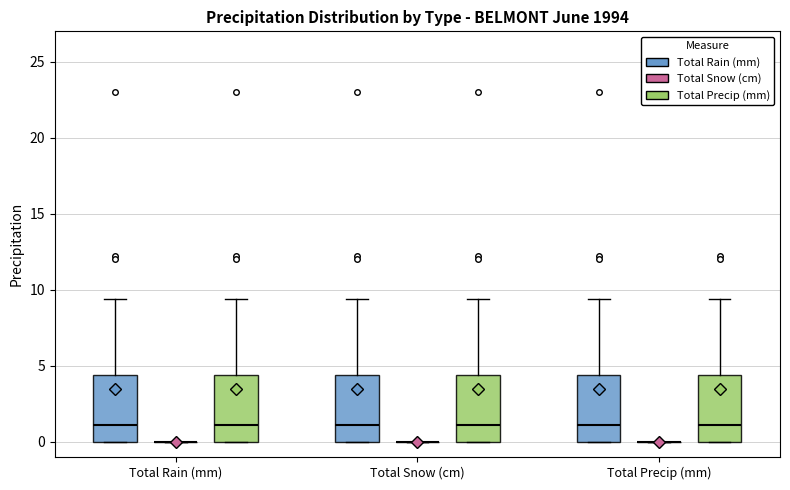

Reading left to right, transcribe this box plot: for each box, give where its median line is, the range the box spans, and where its two whiskers end, as read against the y-axis. The values are not printed on the chart, so give them approximately, as read against the axis.

Total Rain (mm) (Total Rain (mm)): median 1.0, box 0.0 to 4.5, whiskers 0.0 to 9.5
Total Rain (mm) (Total Snow (cm)): box collapsed to a line at 0.0, whiskers 0.0 to 0.0
Total Rain (mm) (Total Precip (mm)): median 1.0, box 0.0 to 4.5, whiskers 0.0 to 9.5
Total Snow (cm) (Total Rain (mm)): median 1.0, box 0.0 to 4.5, whiskers 0.0 to 9.5
Total Snow (cm) (Total Snow (cm)): box collapsed to a line at 0.0, whiskers 0.0 to 0.0
Total Snow (cm) (Total Precip (mm)): median 1.0, box 0.0 to 4.5, whiskers 0.0 to 9.5
Total Precip (mm) (Total Rain (mm)): median 1.0, box 0.0 to 4.5, whiskers 0.0 to 9.5
Total Precip (mm) (Total Snow (cm)): box collapsed to a line at 0.0, whiskers 0.0 to 0.0
Total Precip (mm) (Total Precip (mm)): median 1.0, box 0.0 to 4.5, whiskers 0.0 to 9.5